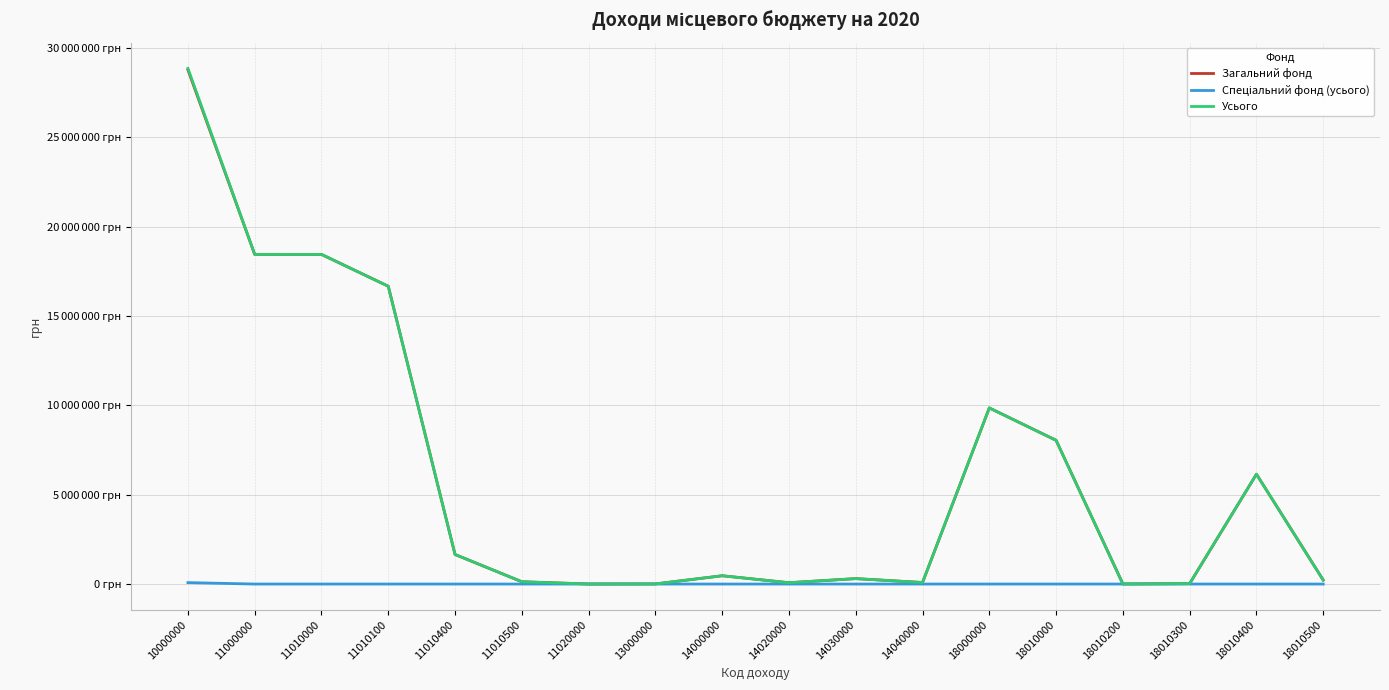

What value does the Загальний фонд series have at 18010000?

8046292